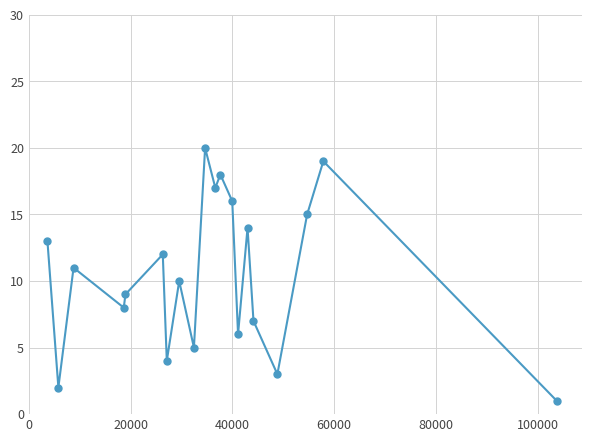

What is the difference between the maximum and minimum values?

19